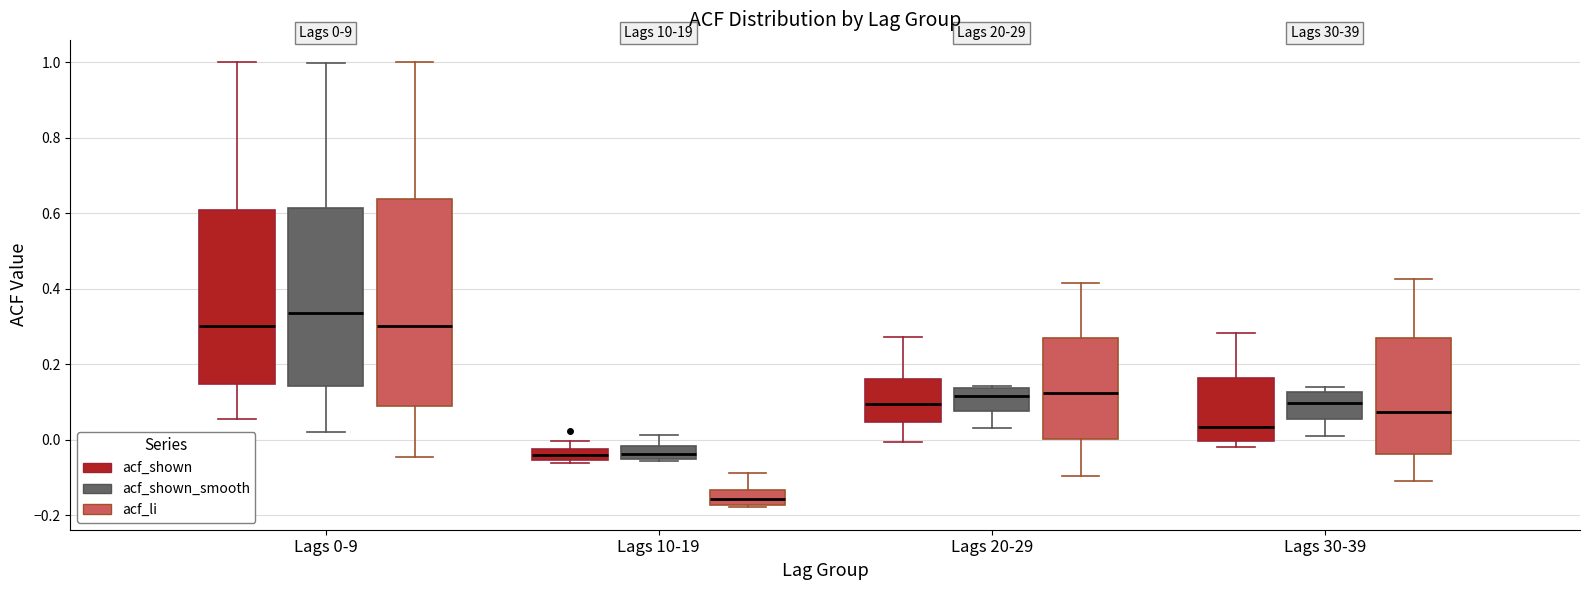

Which box's median line is the highest?

Lags 0-9 (acf_shown_smooth)